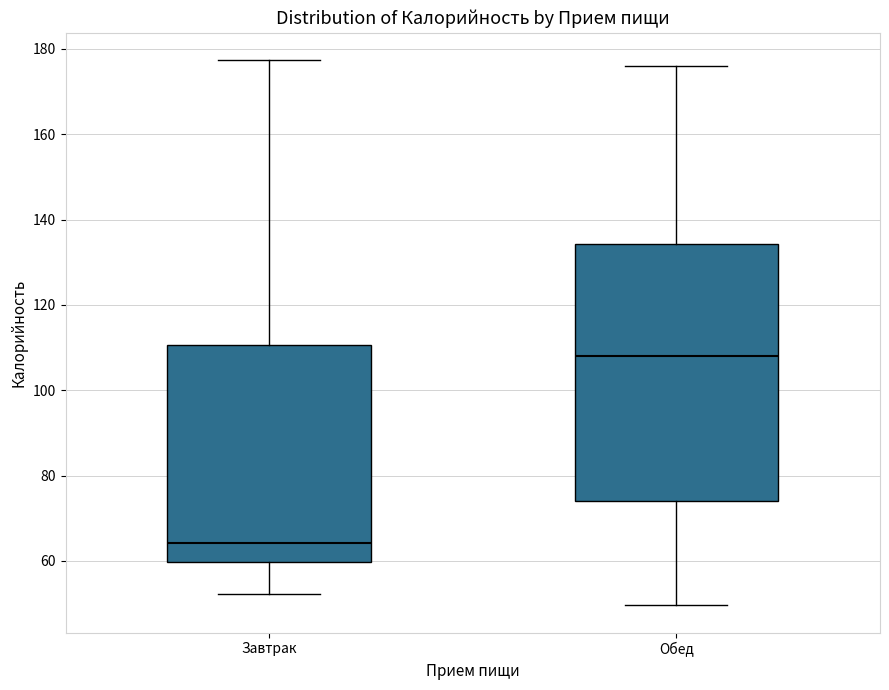

Comparing the boxes themselves (not the whiskers), which one is the tallest?

Обед